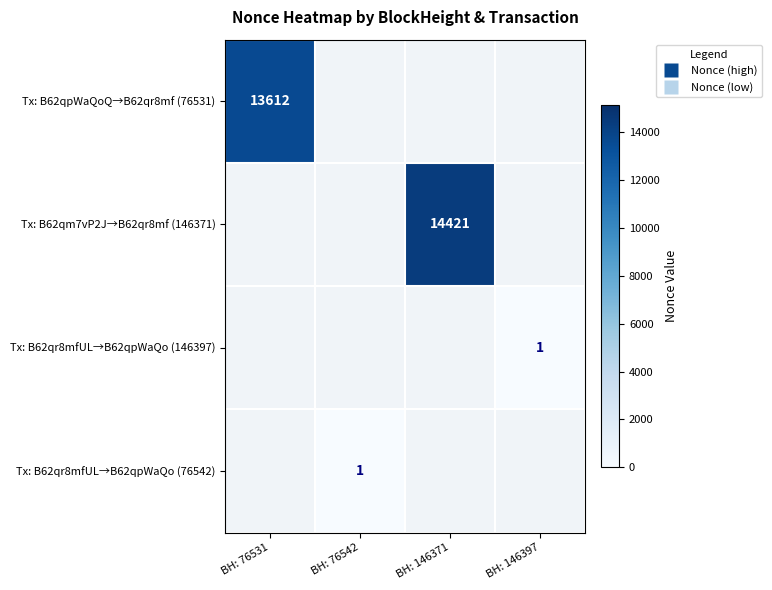

What value does the Tx: B62qr8mfUL→B62qpWaQo (76542) series have at BH: 76542?

1.0